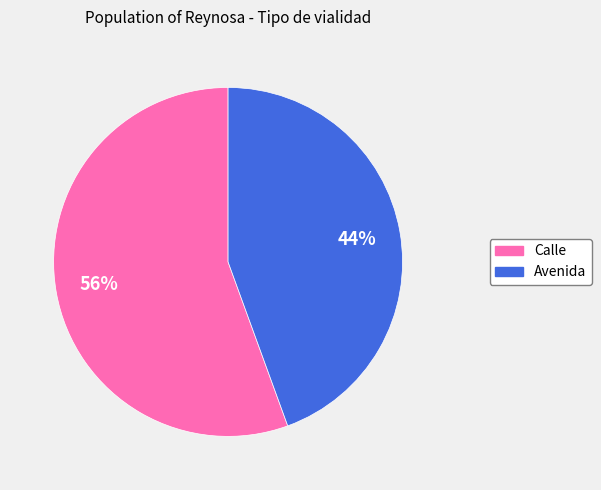

Rank the categories by value from highest to lowest.

Calle, Avenida